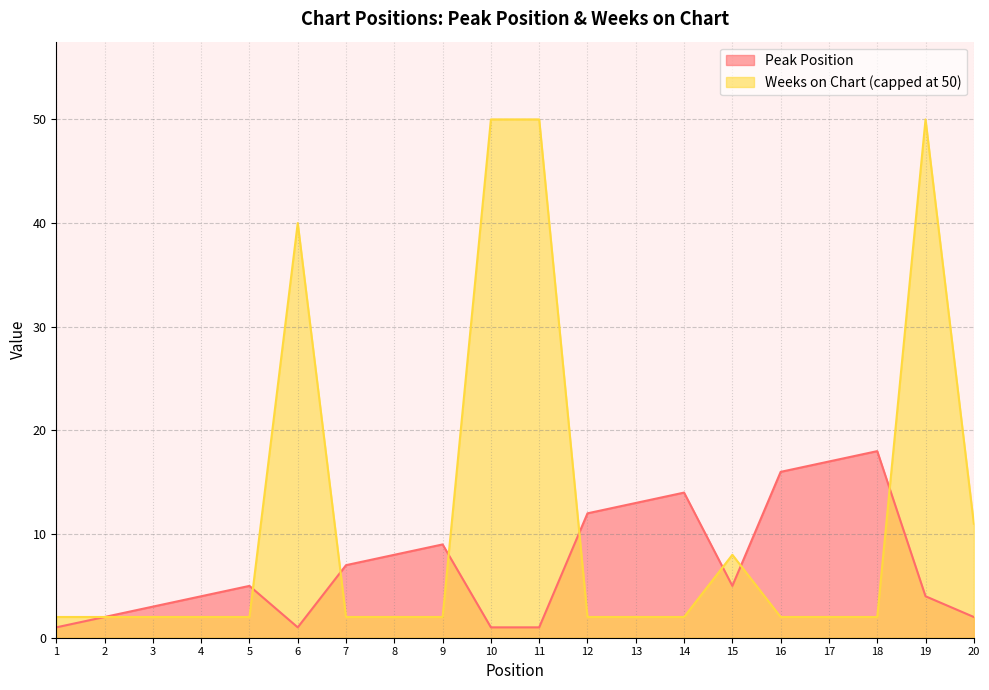

What is the value of the 6th point from the left?

1